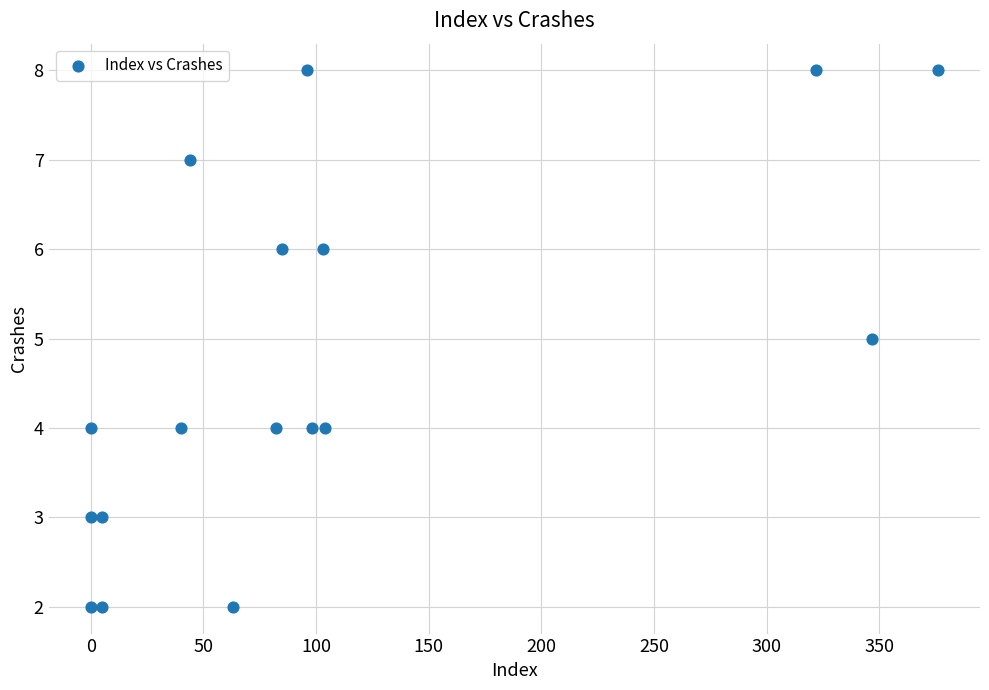

What is the range of Y values (max minus min)?

6